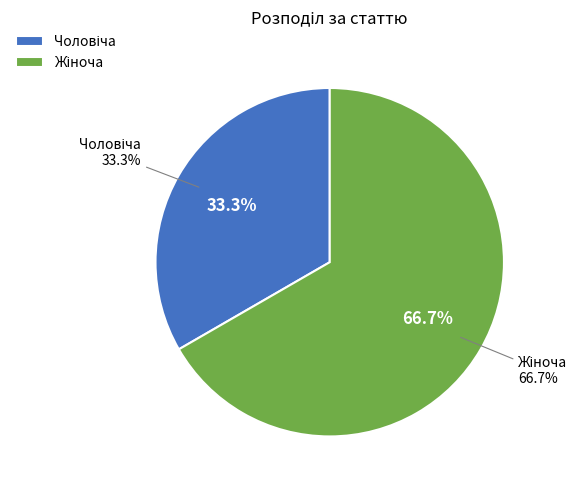

Which has a higher value, Чоловіча or Жіноча?

Жіноча